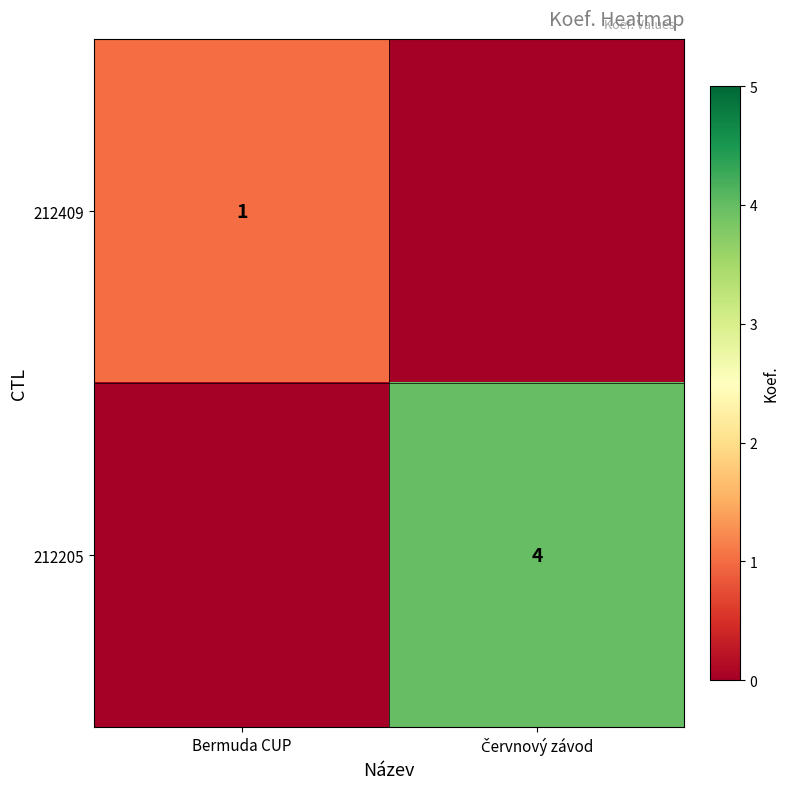

Which series changed the most between Bermuda CUP and Červnový závod?

212205